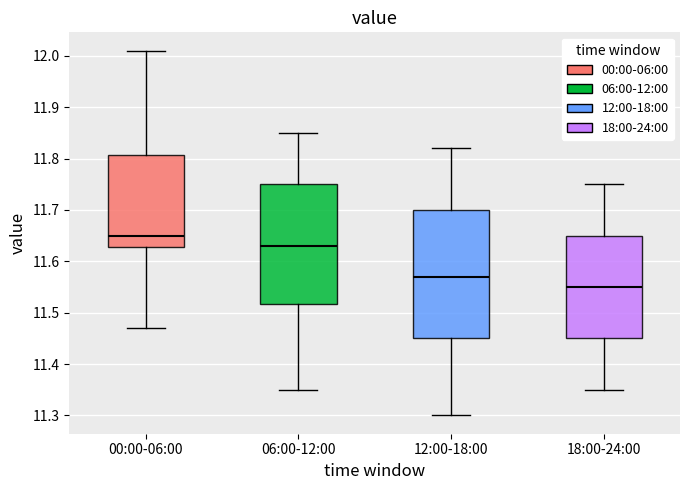

Where does the median line of the box for 12:00-18:00 sit on the y-axis? The values are not printed on the chart, so give them approximately, as read against the axis.

11.57